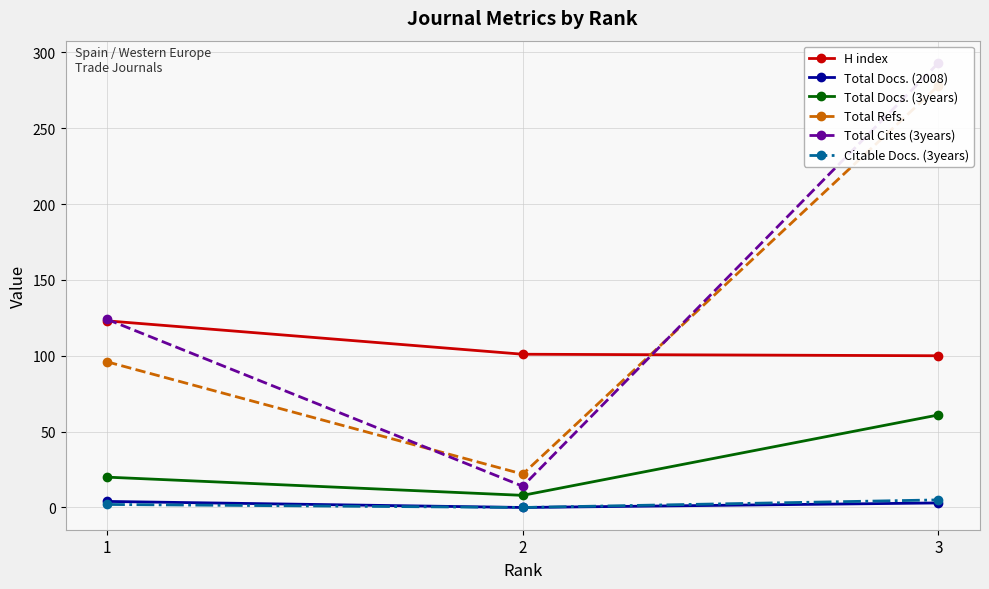

List the series in order of their peak value, lowest first.

Total Docs. (2008), Citable Docs. (3years), Total Docs. (3years), H index, Total Refs., Total Cites (3years)